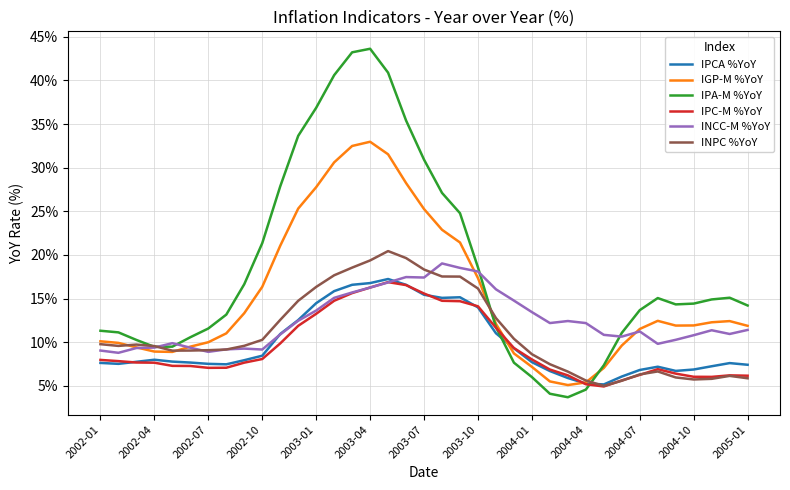

Which series has the largest total across all categories?

IPA-M %YoY